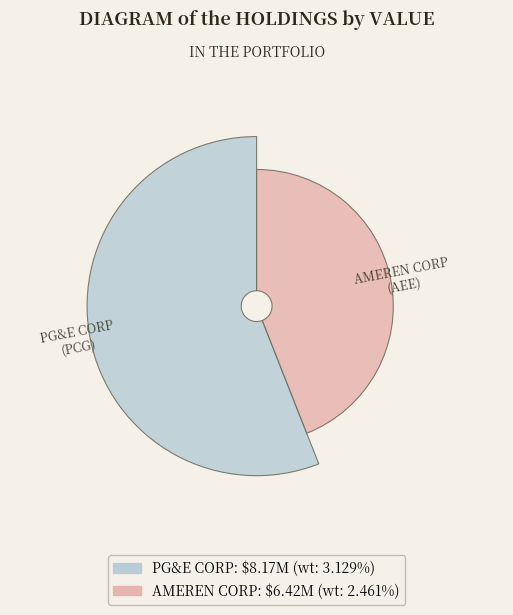

To the nearest percent, what percentage of the pie is PG&E CORP?

56%